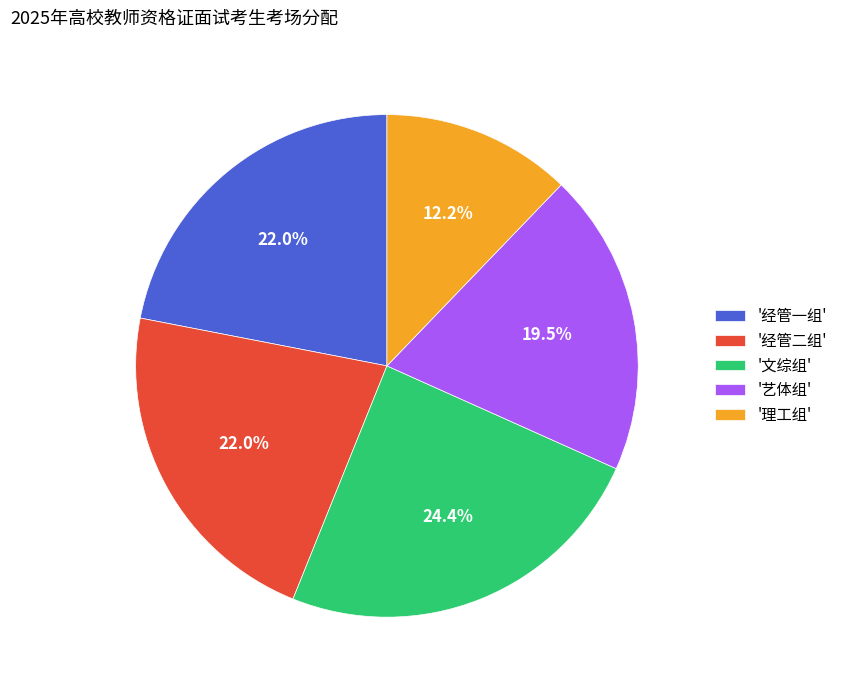

Is there any slice that represents more than half of the pie?

No